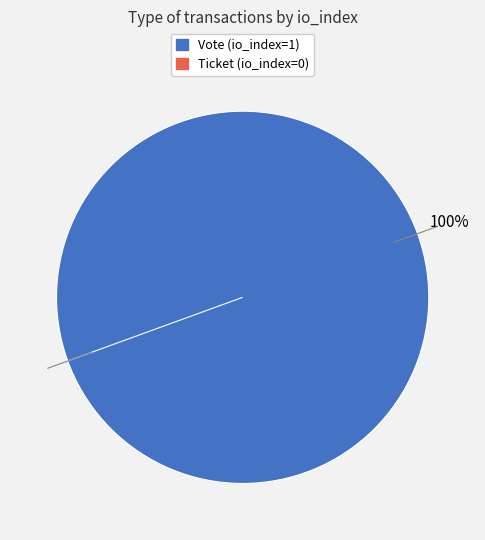

Is it true that Vote is 100% of the pie?

True